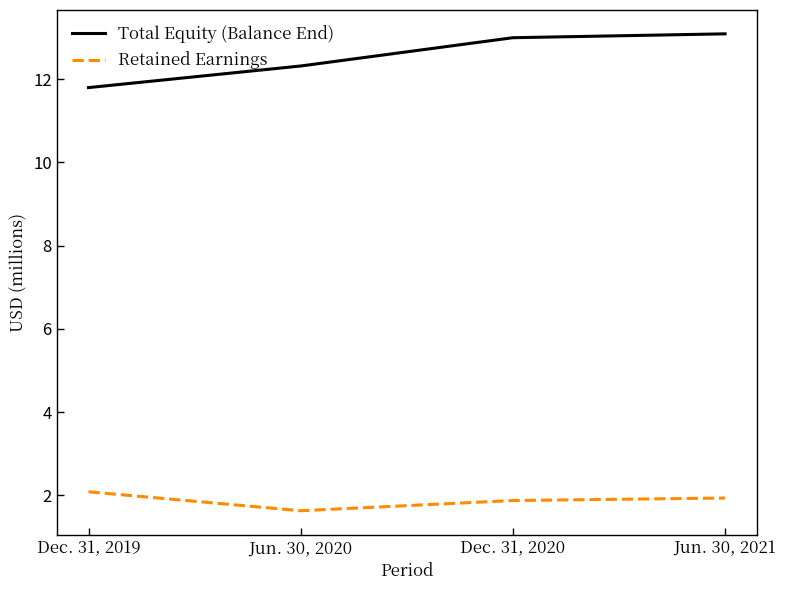

What are all the series names shown in the legend?

Total Equity (Balance End), Retained Earnings